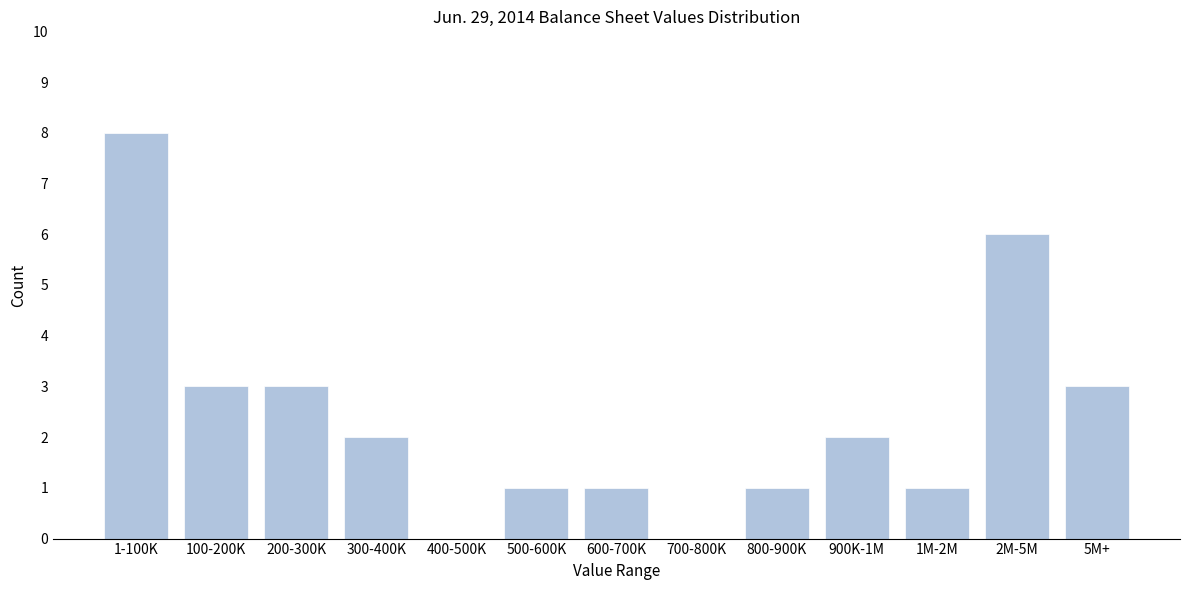

Reading left to right, extract all data points from this chart.

1-100K=8	100-200K=3	200-300K=3	300-400K=2	400-500K=0	500-600K=1	600-700K=1	700-800K=0	800-900K=1	900K-1M=2	1M-2M=1	2M-5M=6	5M+=3